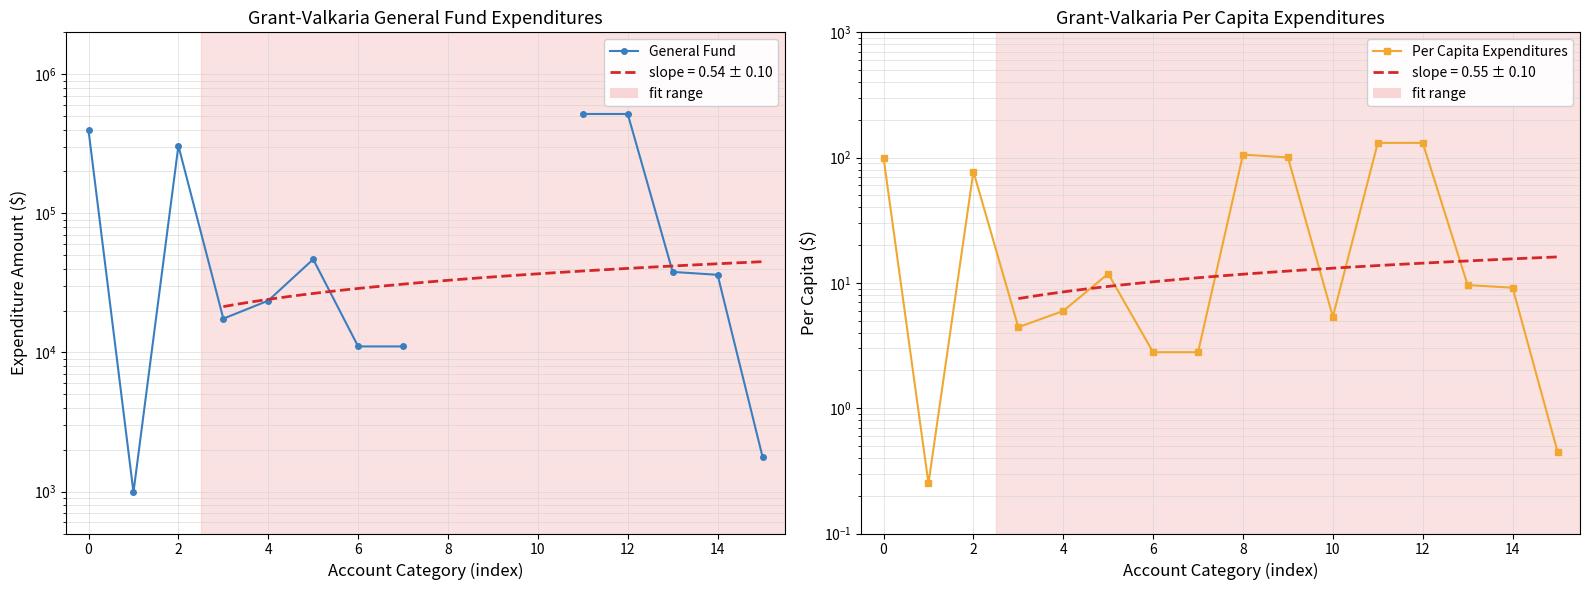

True or false: General Fund Expenditures and Per Capita Expenditures intersect in this chart.

False